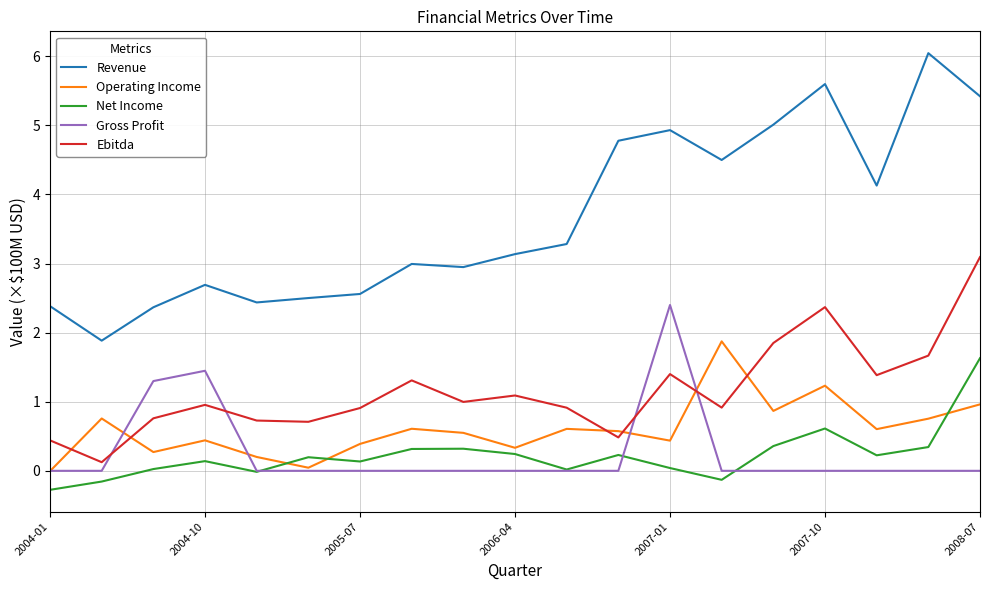

Which series has the largest total across all categories?

Revenue